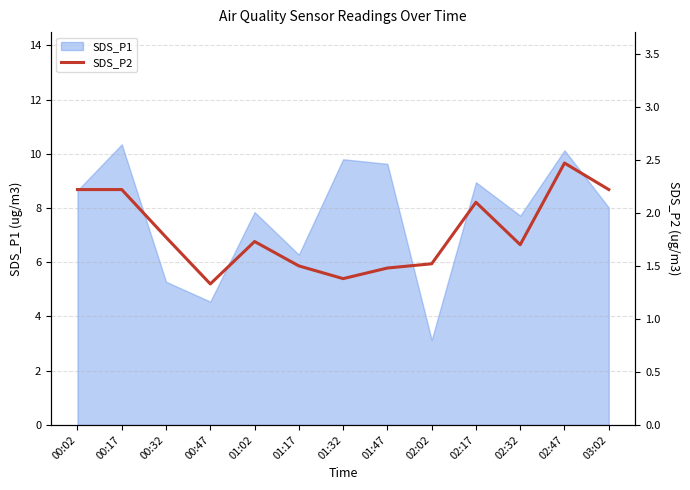

Is it true that the value at 02:47 is 3.9?

False